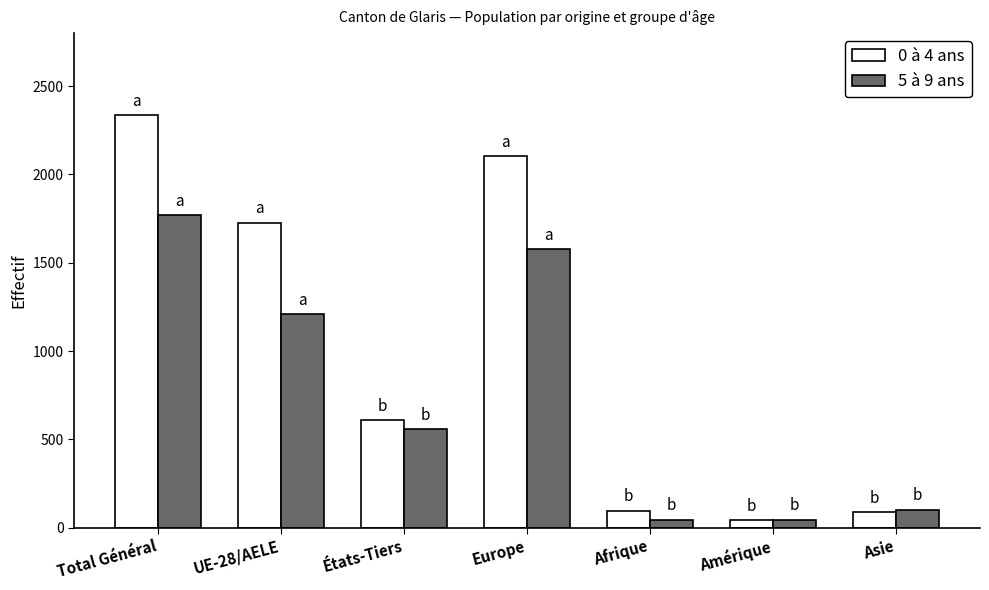

Is it true that 5 à 9 ans equals 1771 at Total Général?

True